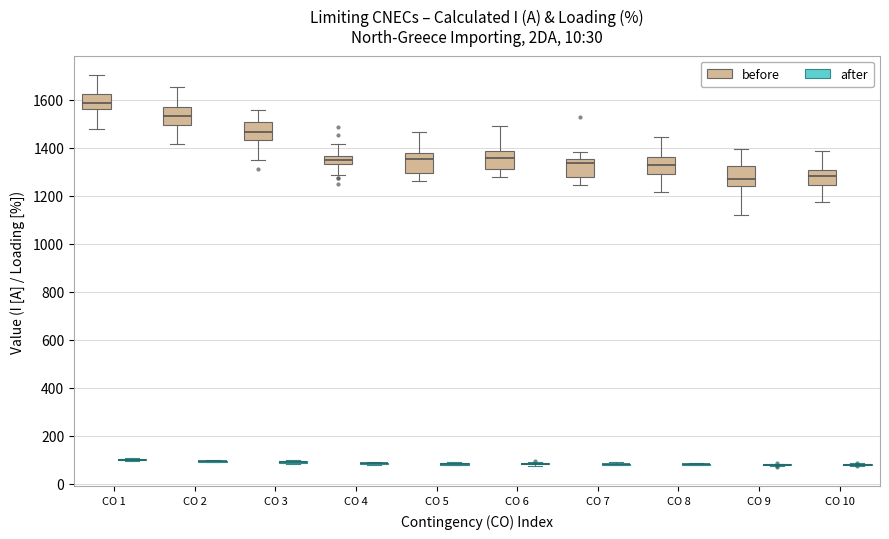

Reading left to right, transcribe this box plot: for each box, give where its median line is, the range the box spans, and where its two whiskers end, as read against the y-axis. The values are not printed on the chart, so give them approximately, as read against the axis.

CO 1 (before): median 1580, box 1560 to 1620, whiskers 1480 to 1700
CO 1 (after): box collapsed to a line at 100, whiskers 100 to 100
CO 2 (before): median 1540, box 1500 to 1580, whiskers 1420 to 1660
CO 2 (after): box collapsed to a line at 100, whiskers 100 to 100
CO 3 (before): median 1460, box 1440 to 1500, whiskers 1340 to 1560
CO 3 (after): box collapsed to a line at 100, whiskers 80 to 100
CO 4 (before): median 1360 (inside the box), box 1340 to 1360, whiskers 1280 to 1420
CO 4 (after): box collapsed to a line at 80, whiskers 80 to 100
CO 5 (before): median 1360, box 1300 to 1380, whiskers 1260 to 1460
CO 5 (after): box collapsed to a line at 80, whiskers 80 to 100
CO 6 (before): median 1360, box 1320 to 1380, whiskers 1280 to 1500
CO 6 (after): box collapsed to a line at 80, whiskers 80 to 100
CO 7 (before): median 1340, box 1280 to 1360, whiskers 1240 to 1380
CO 7 (after): box collapsed to a line at 80, whiskers 80 to 80
CO 8 (before): median 1320, box 1280 to 1360, whiskers 1220 to 1440
CO 8 (after): box collapsed to a line at 80, whiskers 80 to 80
CO 9 (before): median 1280, box 1240 to 1320, whiskers 1120 to 1400
CO 9 (after): box collapsed to a line at 80, whiskers 80 to 80
CO 10 (before): median 1280, box 1240 to 1300, whiskers 1180 to 1380
CO 10 (after): box collapsed to a line at 80, whiskers 80 to 80